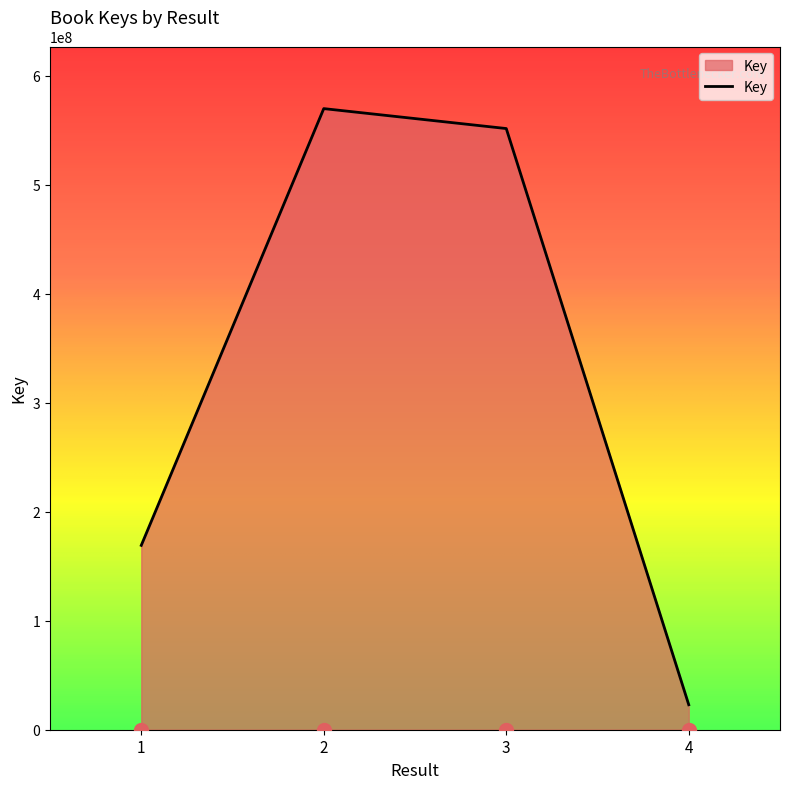

Approximately how many times larger is the value at 2 compared to 4?

24.9